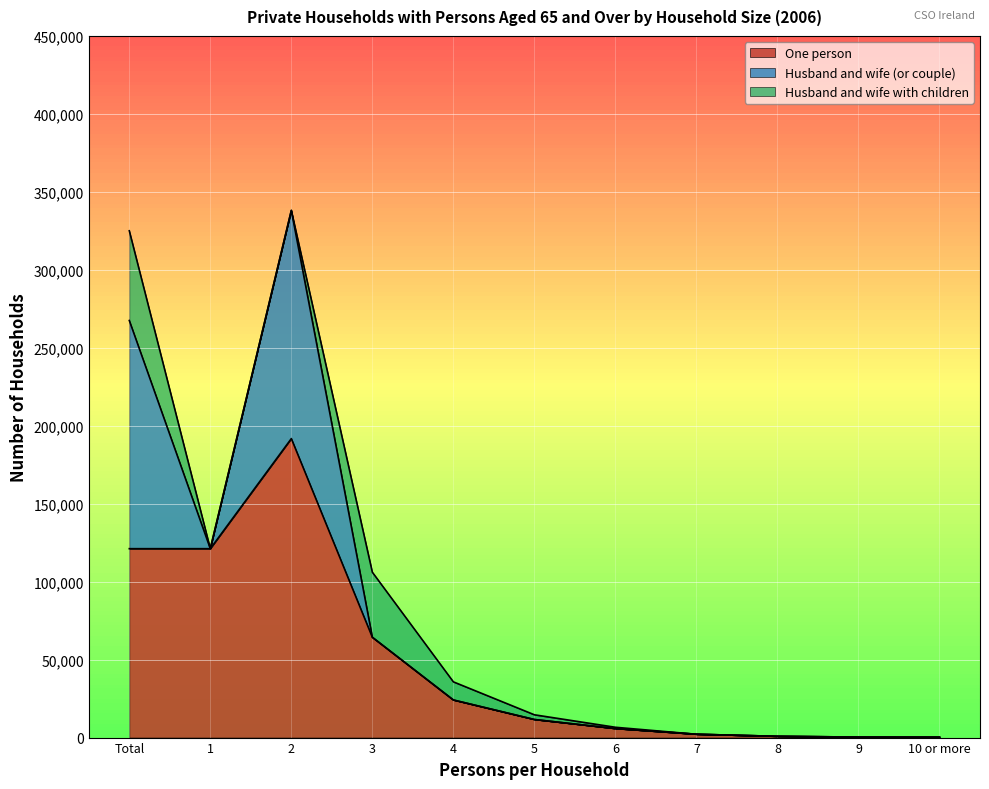

Where is the first local maximum for Husband and wife with children?

3